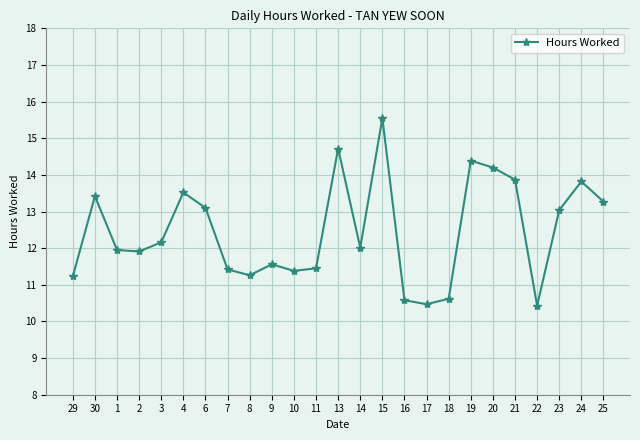

What is the label of the 17th point from the left?

17